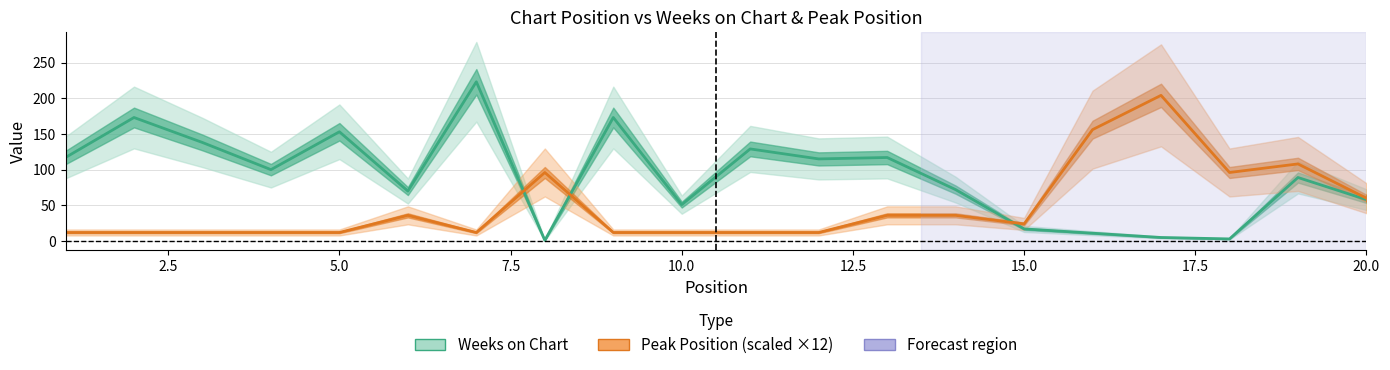

Which label corresponds to the largest value in the chart?

7